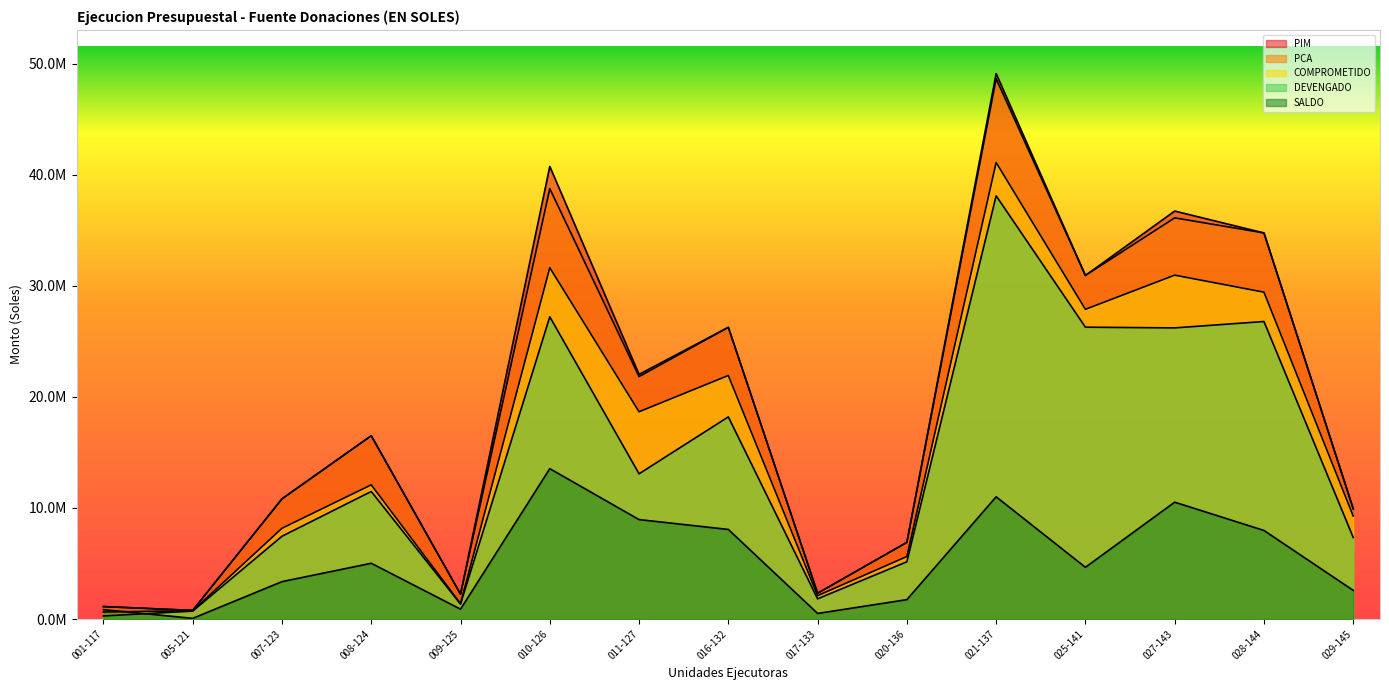

What is the label of the 4th point from the right?

025-141